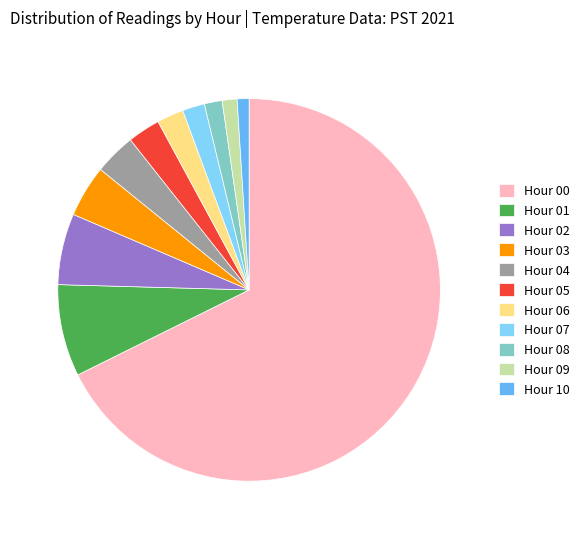

Count the number of slices in the pie.

11